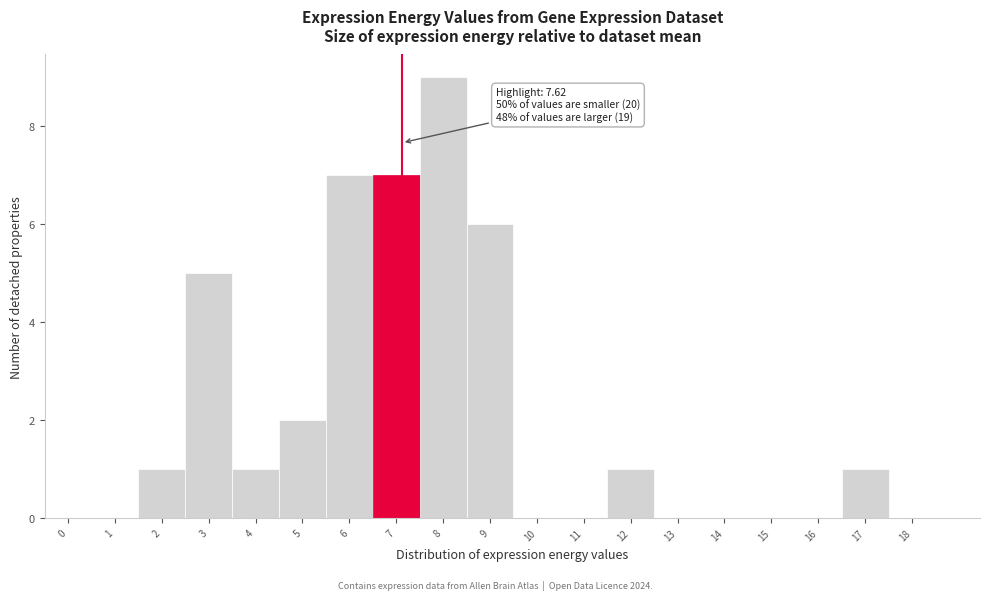

Reading left to right, extract all data points from this chart.

0=0	1=0	2=1	3=5	4=1	5=2	6=7	7=7	8=9	9=6	10=0	11=0	12=1	13=0	14=0	15=0	16=0	17=1	18=0